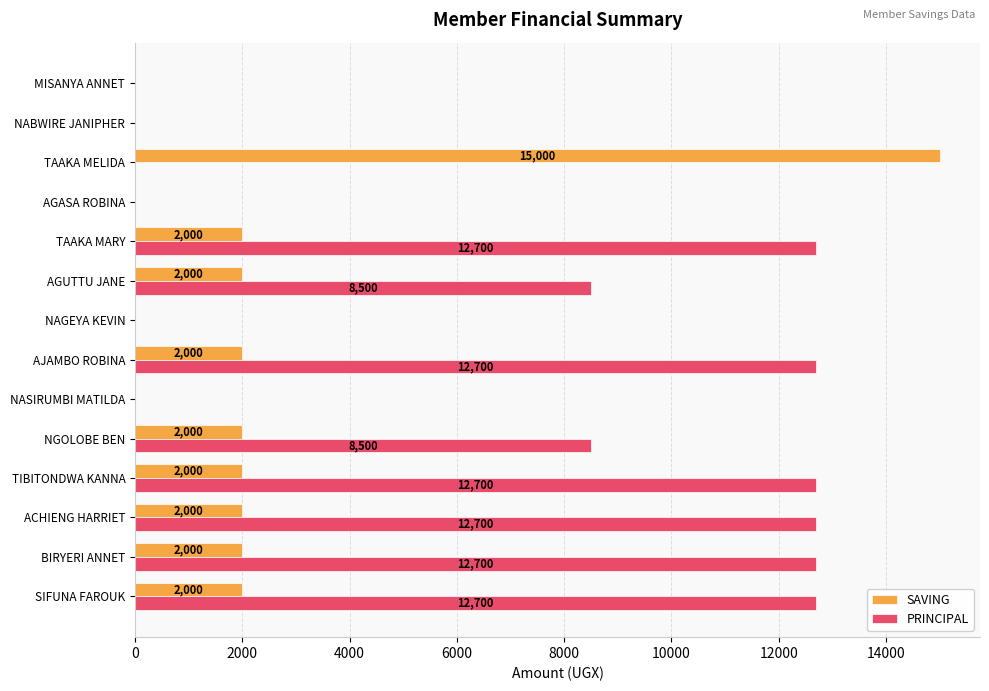

Which series has the largest total across all categories?

PRINCIPAL